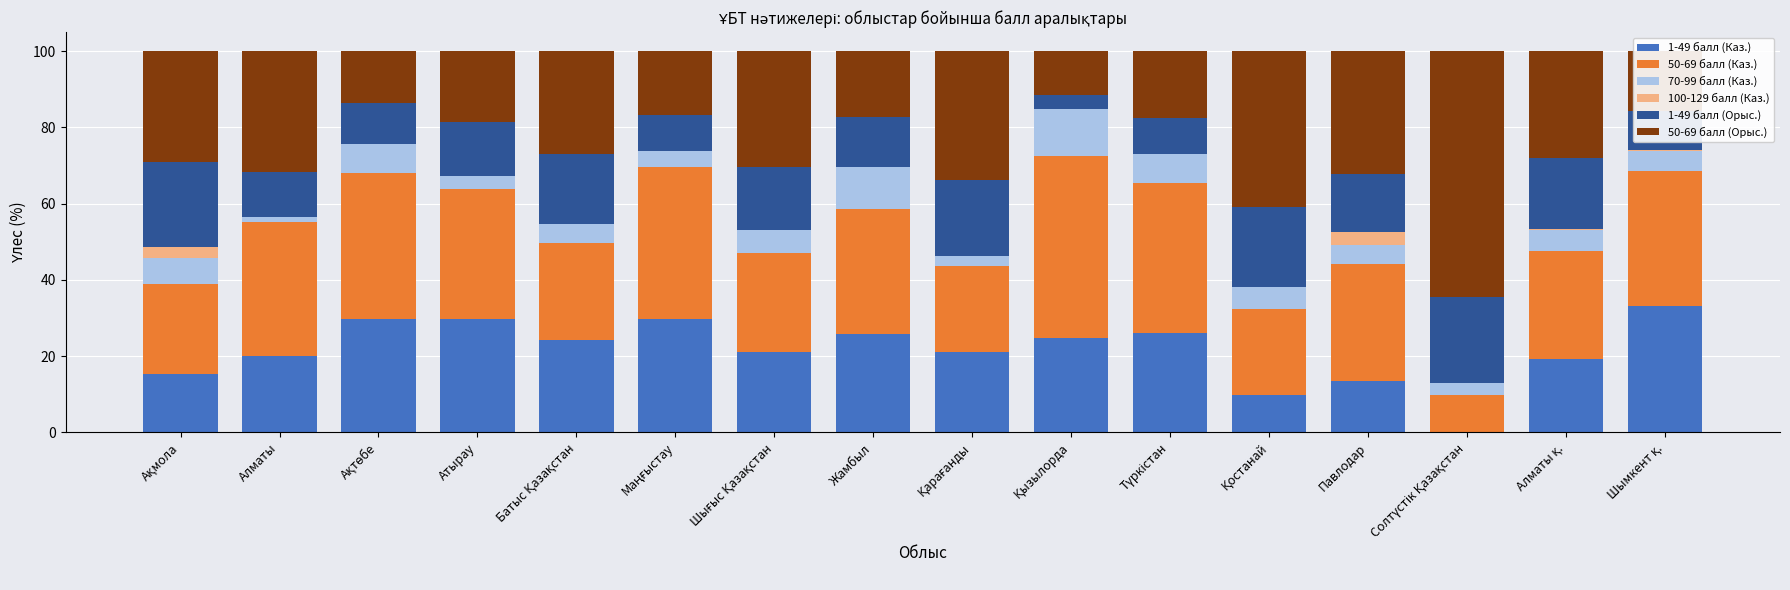

What is the maximum value for 1-49 балл (Каз.)?

33.2